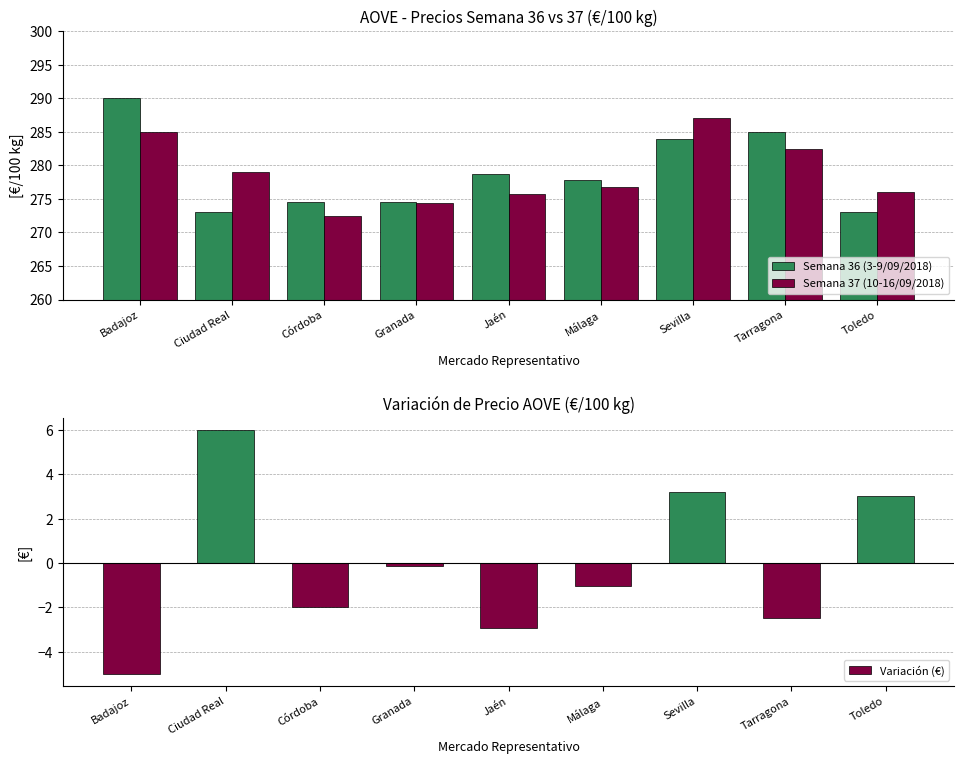

What is the label of the 5th bar from the right?

Jaén